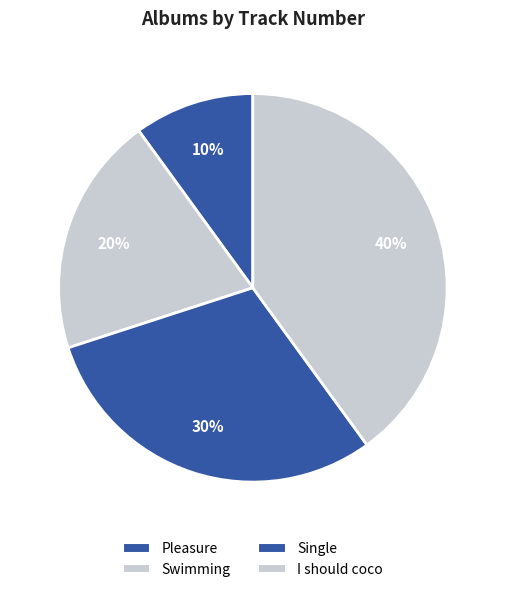

Count the number of slices in the pie.

4